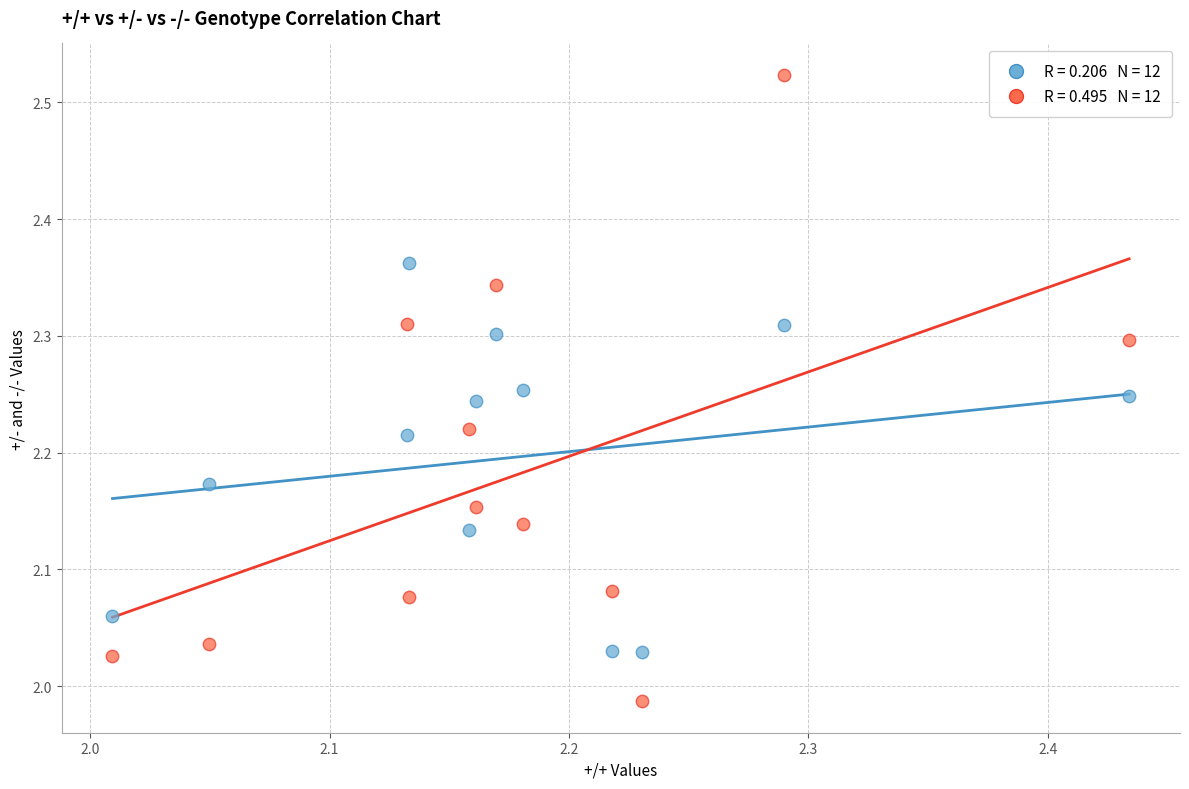

Across all data points, what is the range of Y values (max minus min)?

0.5